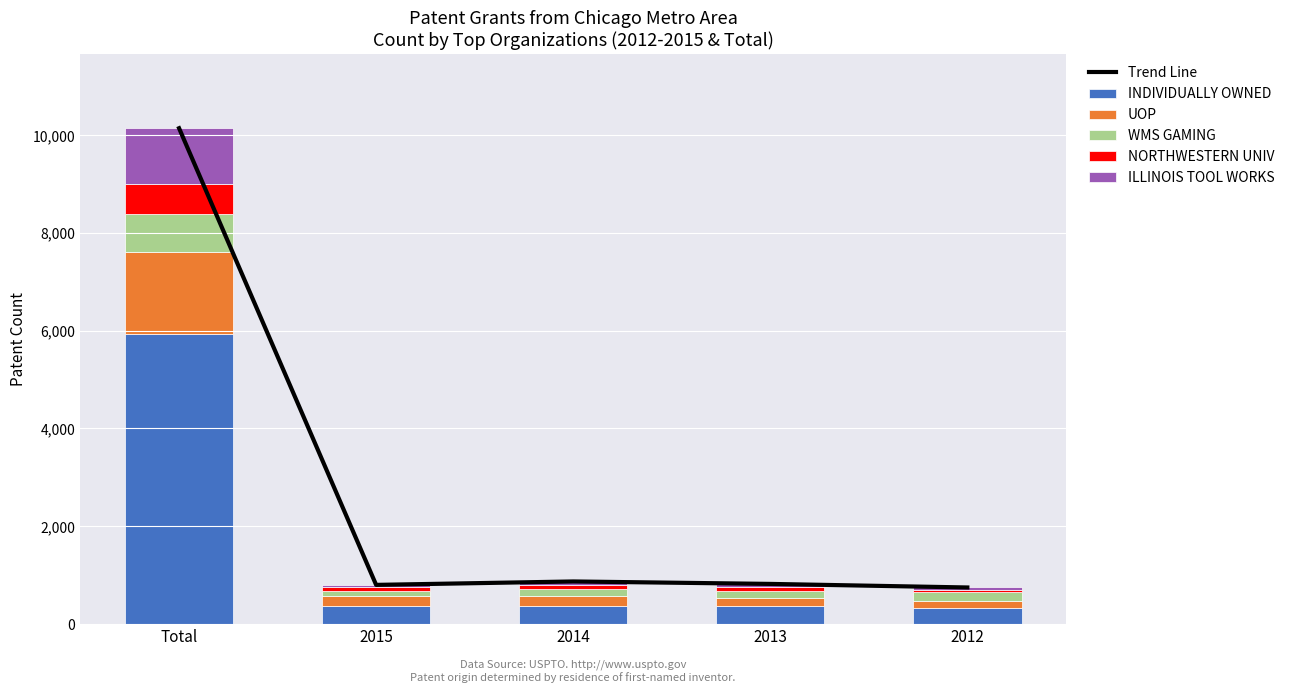

At how many categories does at least one series exceed 6328?

1